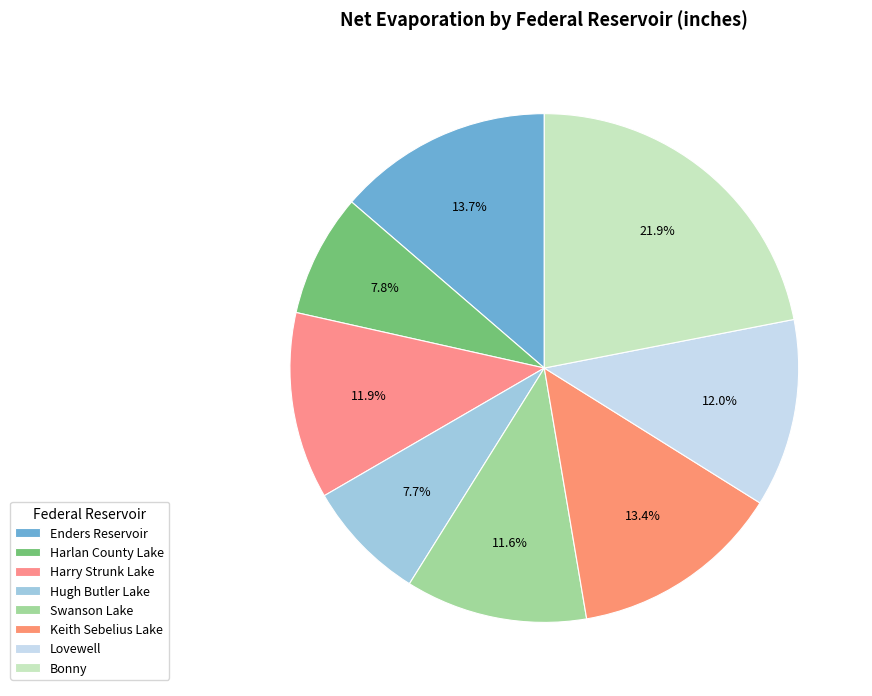

Rank the categories by value from lowest to highest.

Hugh Butler Lake, Harlan County Lake, Swanson Lake, Harry Strunk Lake, Lovewell, Keith Sebelius Lake, Enders Reservoir, Bonny